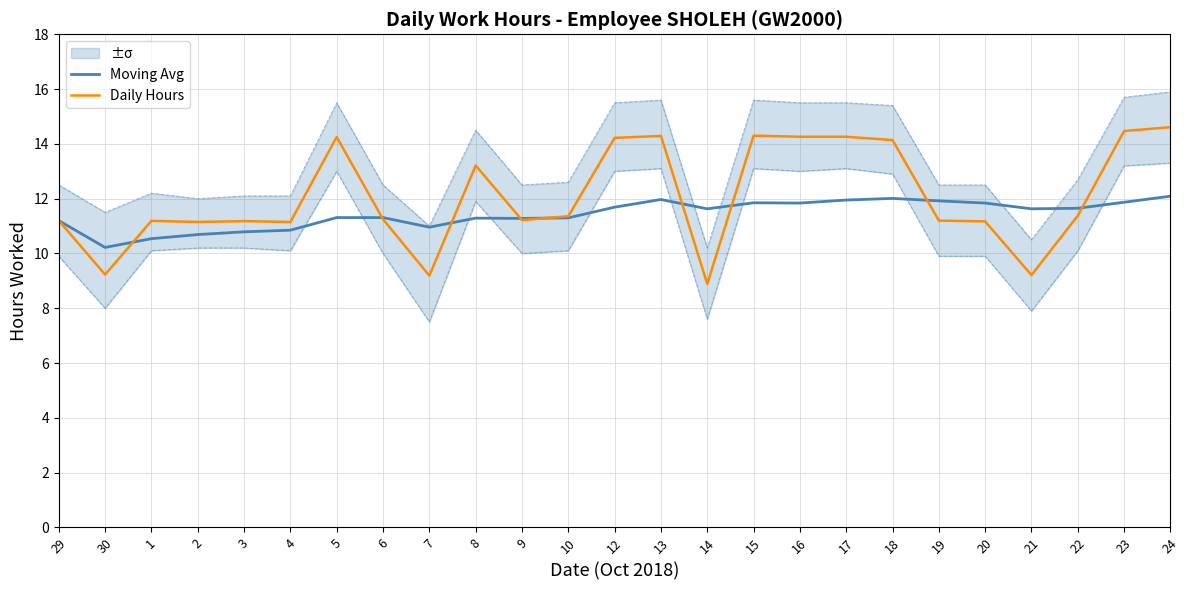

The value of Daily Hours at 14 is 15.9. True or false?

False